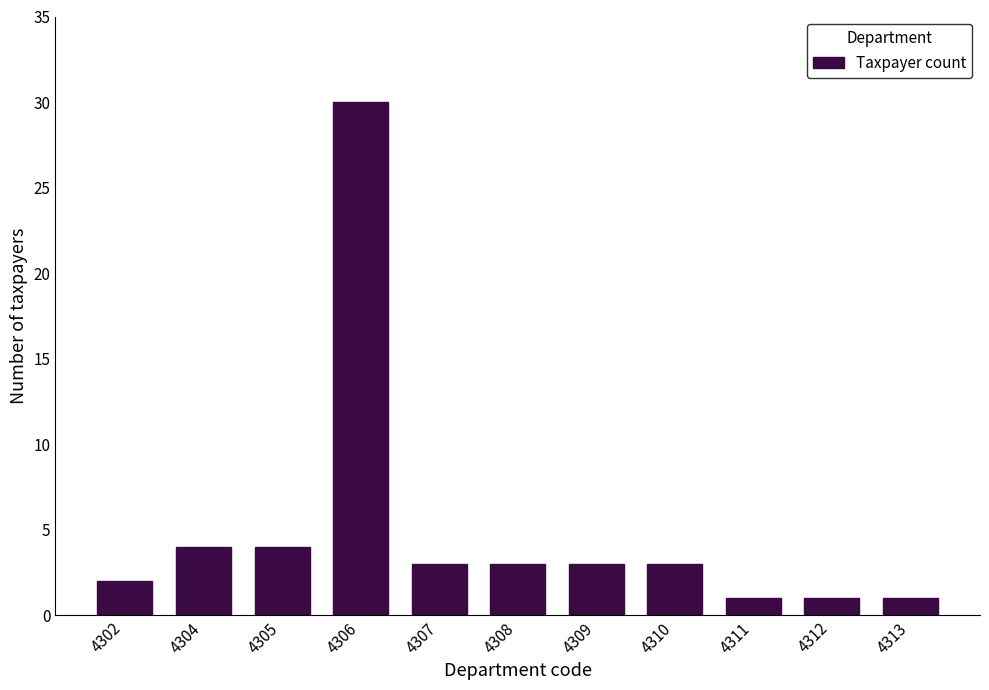

What is the difference between the maximum and minimum values?

29